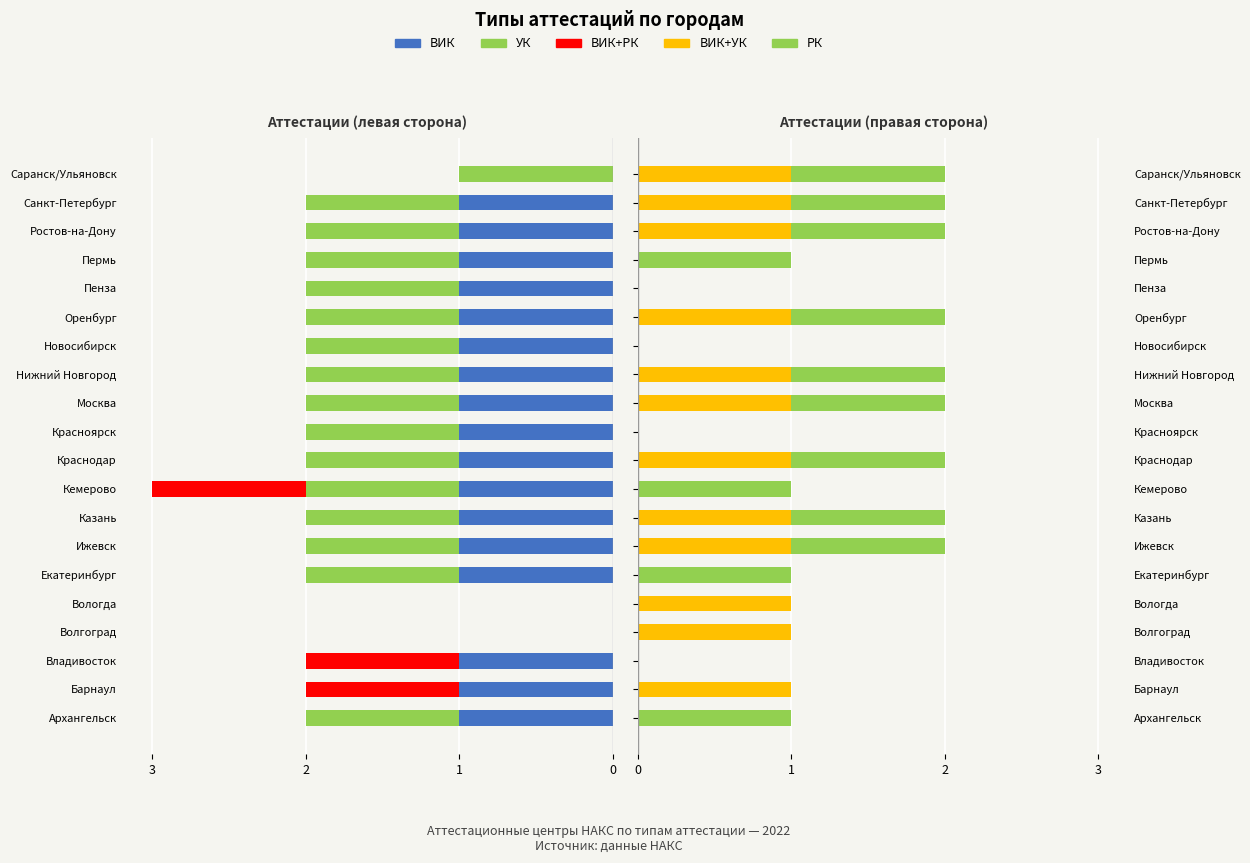

Which series has the largest total across all categories?

РК